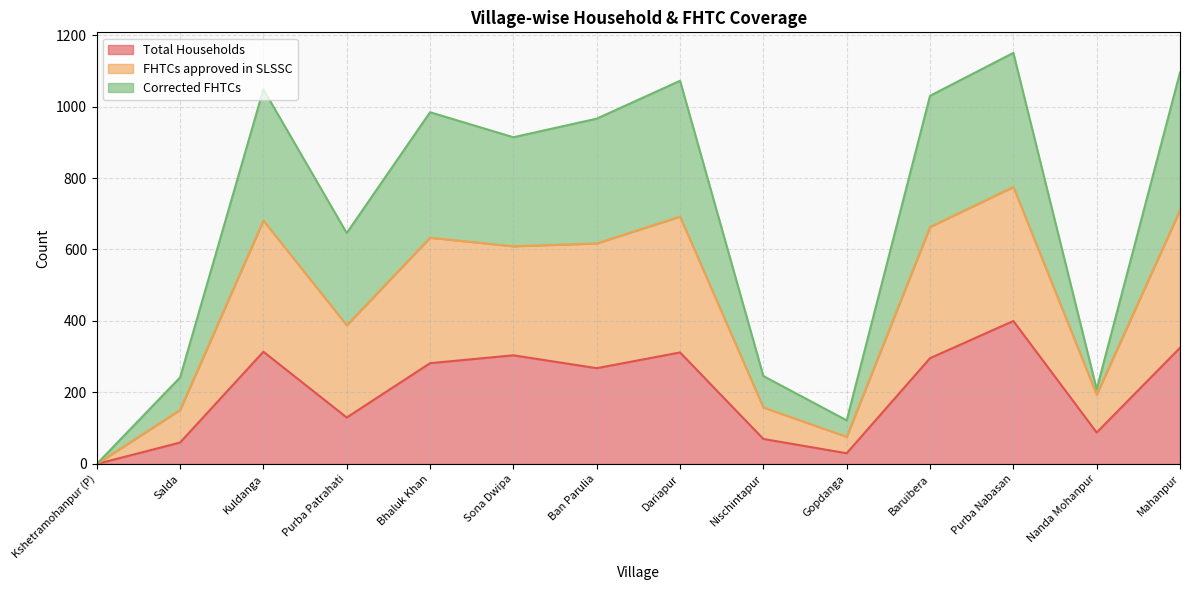

True or false: Total Households has a value of 67 at Baruibera.

False